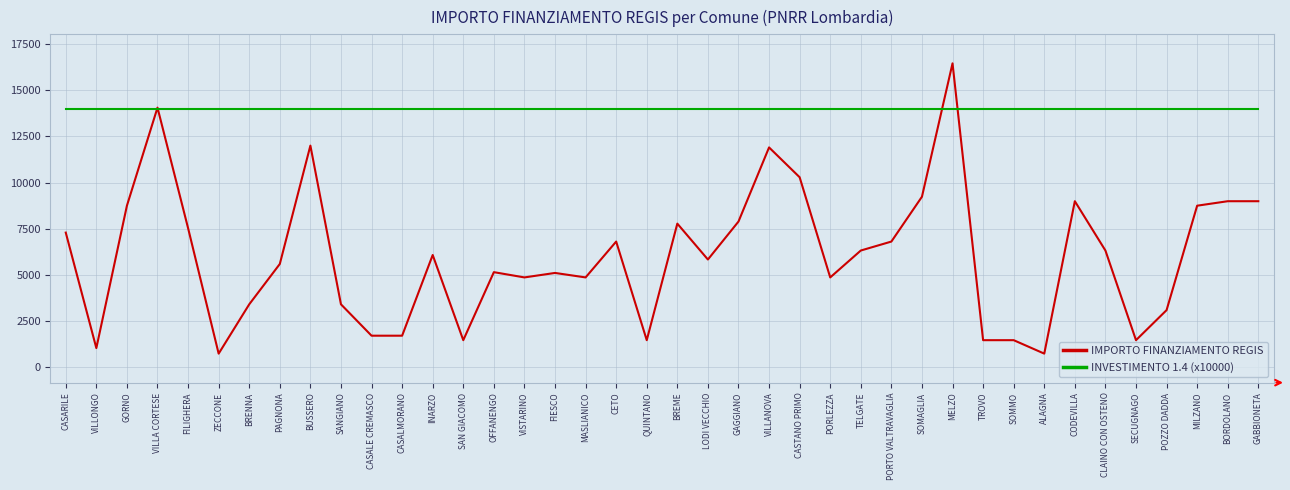

Is the value of INVESTIMENTO 1.4 (x10000) at PAGNONA greater than the value of IMPORTO FINANZIAMENTO REGIS at SOMMO?

Yes